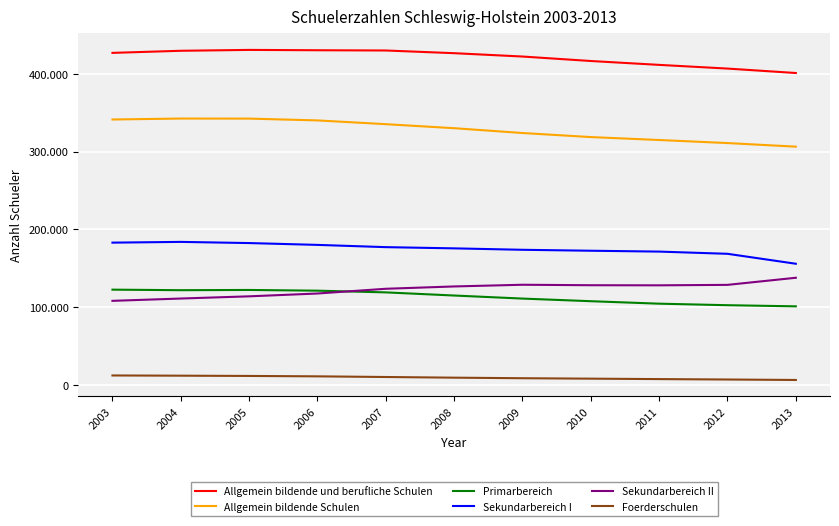

Rank the series at 2008 from highest to lowest value.

Allgemein bildende und berufliche Schulen, Allgemein bildende Schulen, Sekundarbereich I, Sekundarbereich II, Primarbereich, Foerderschulen